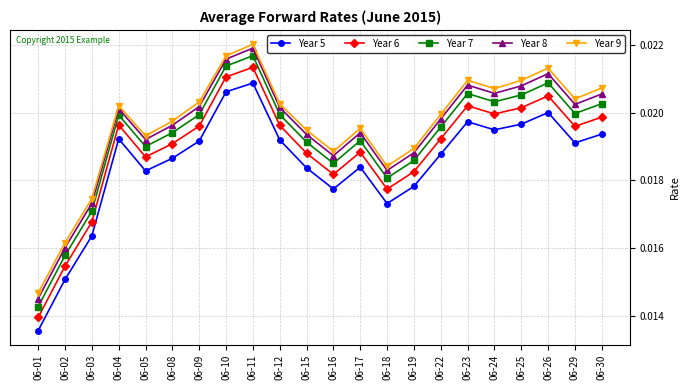

Which series has the largest range (max minus min)?

Year 7